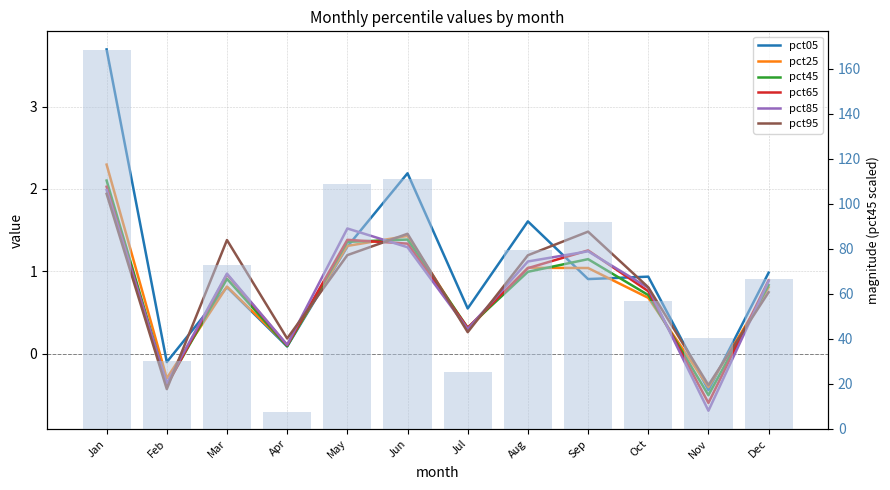

The value of pct95 at May is 0.6. True or false?

False